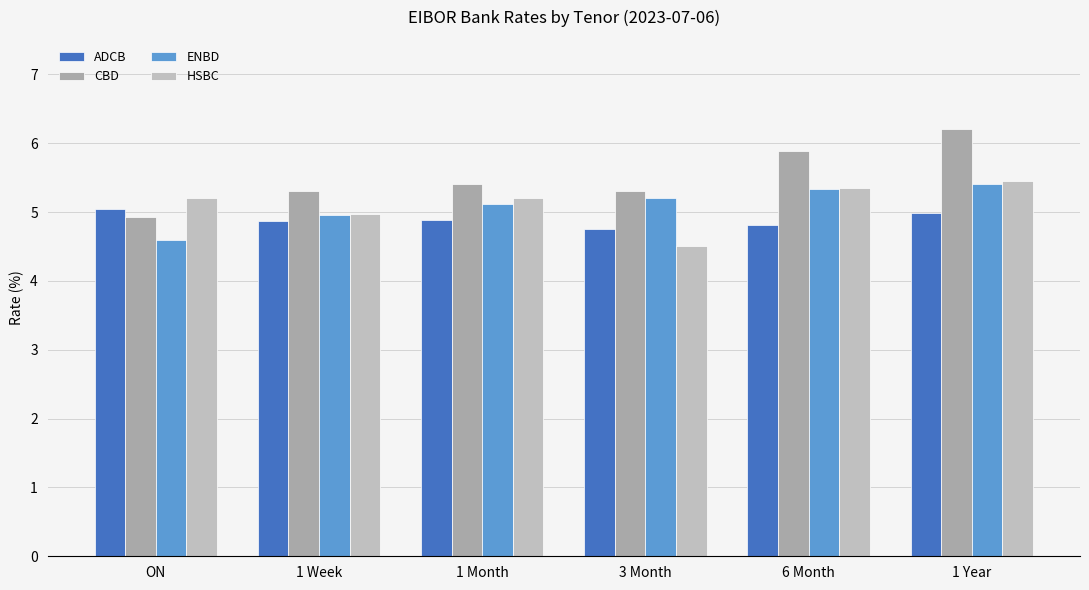

Reading right to left, transcribe all the data shown in this chart.

ADCB: 1 Year=5.0	6 Month=4.8	3 Month=4.8	1 Month=4.9	1 Week=4.9	ON=5.0
CBD: 1 Year=6.2	6 Month=5.9	3 Month=5.3	1 Month=5.4	1 Week=5.3	ON=4.9
ENBD: 1 Year=5.4	6 Month=5.3	3 Month=5.2	1 Month=5.1	1 Week=5.0	ON=4.6
HSBC: 1 Year=5.5	6 Month=5.4	3 Month=4.5	1 Month=5.2	1 Week=5.0	ON=5.2